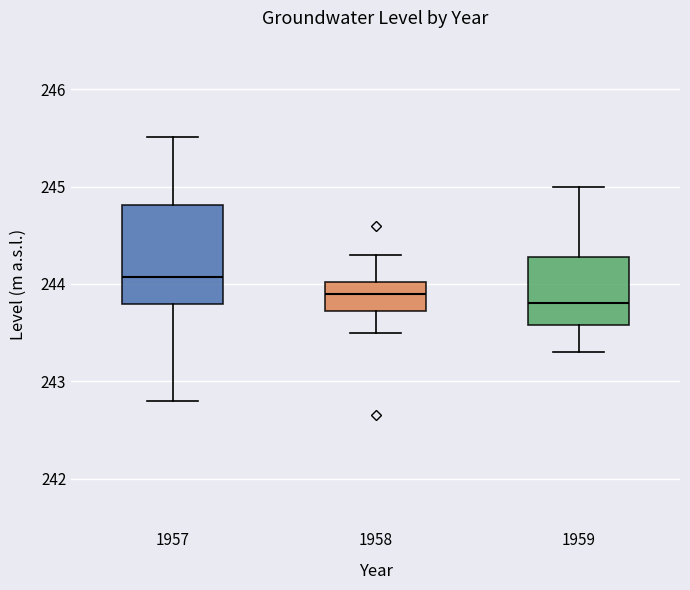

Where is the upper edge of the box at x = 1958 on the y-axis? The values are not printed on the chart, so give them approximately, as read against the axis.

244.0